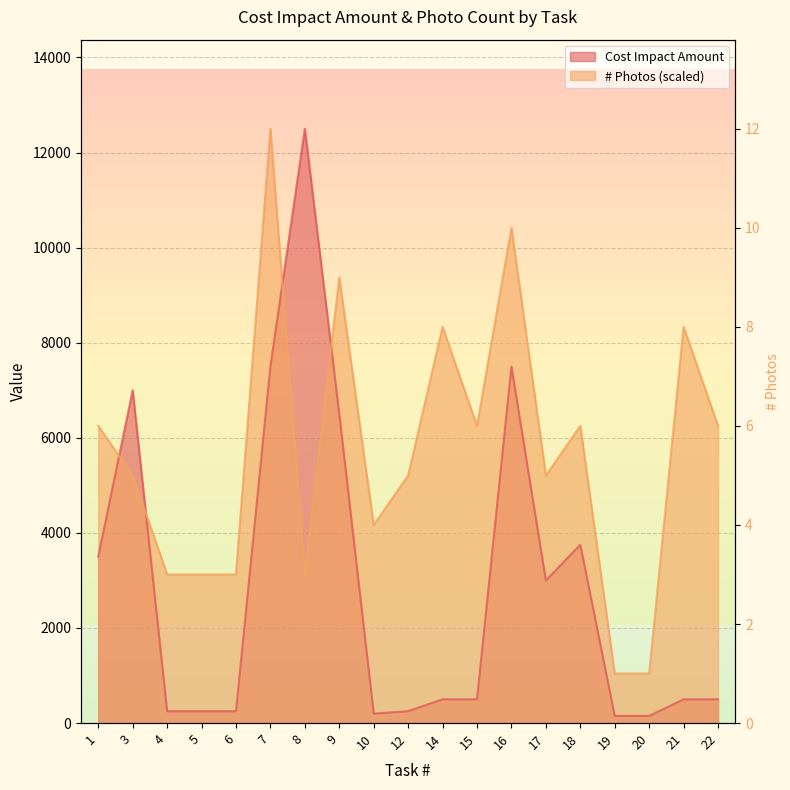

Which series has the largest range (max minus min)?

Cost Impact Amount